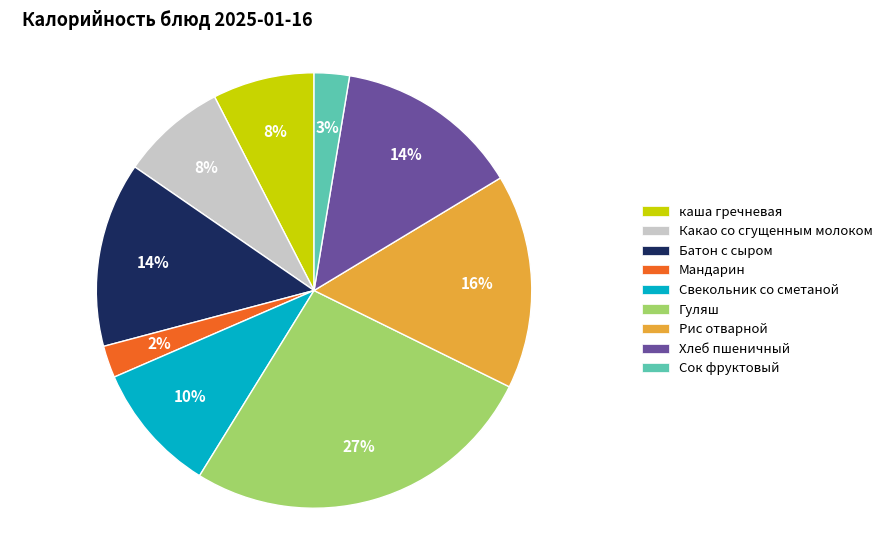

Approximately how many times larger is the value at Какао со сгущенным молоком compared to каша гречневая?

1.0